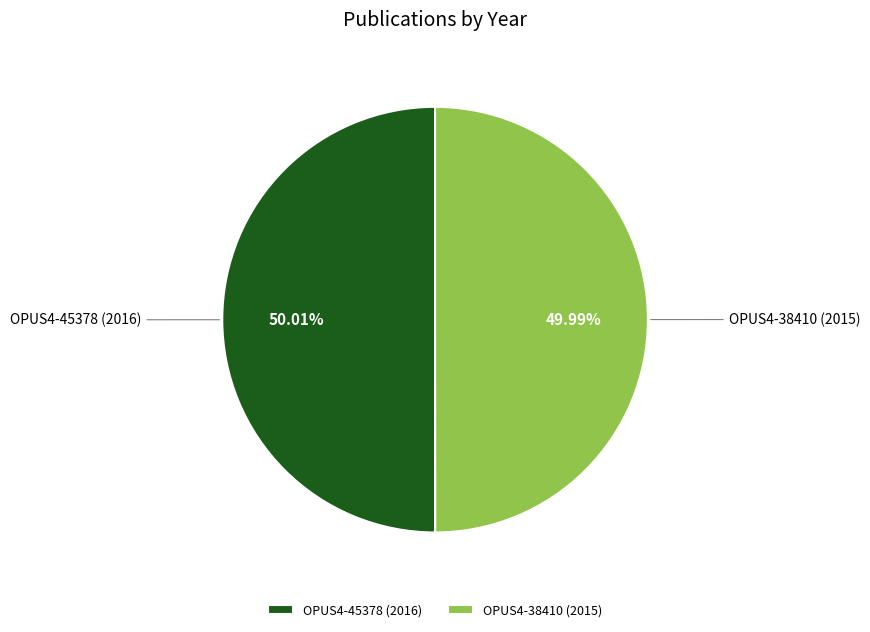

What percentage is NOT represented by OPUS4-45378 (2016)?

50.0%